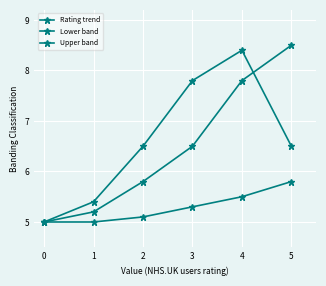

What is the minimum value shown in the chart?

5.0